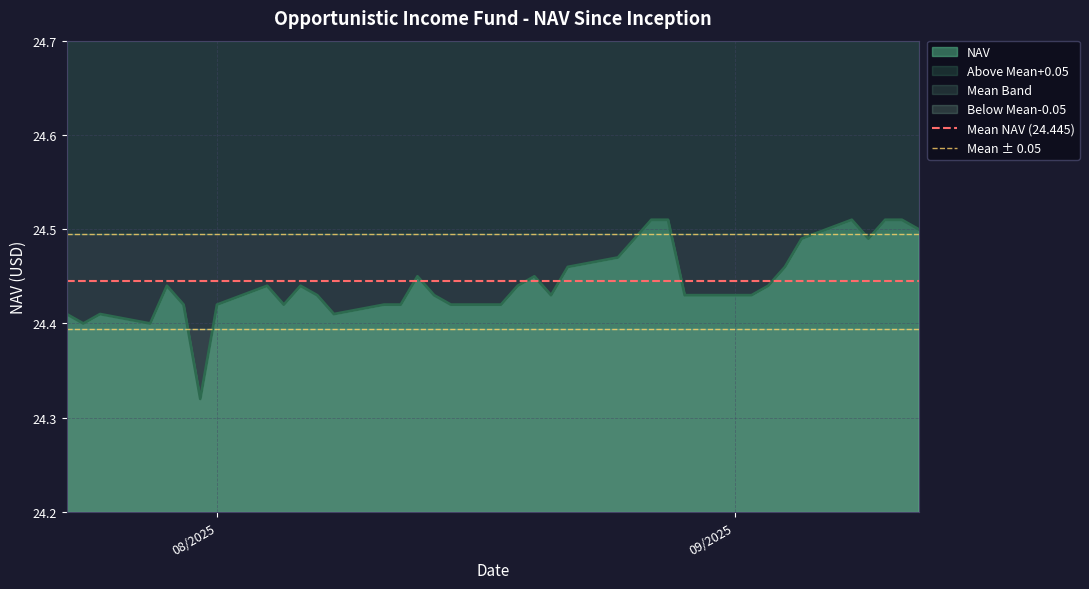

What is the value of the Mean NAV (24.445) point at the 1st from the left?

24.4